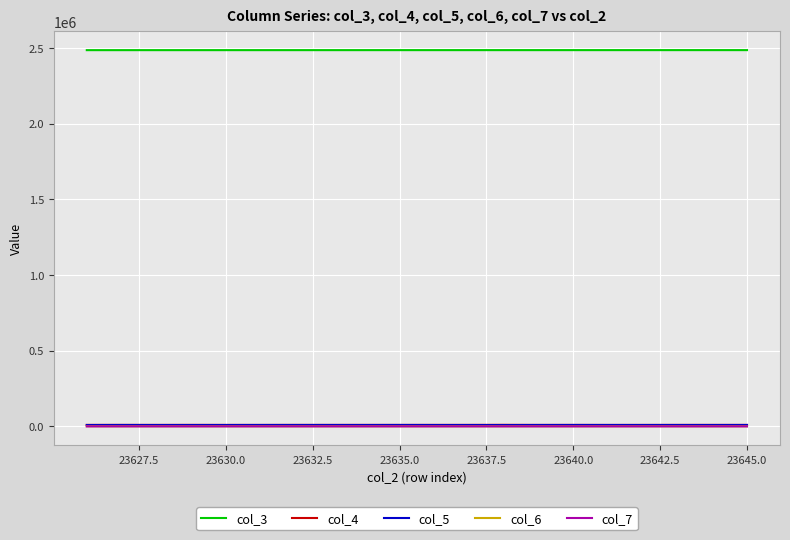

What are all the series names shown in the legend?

col_3, col_4, col_5, col_6, col_7